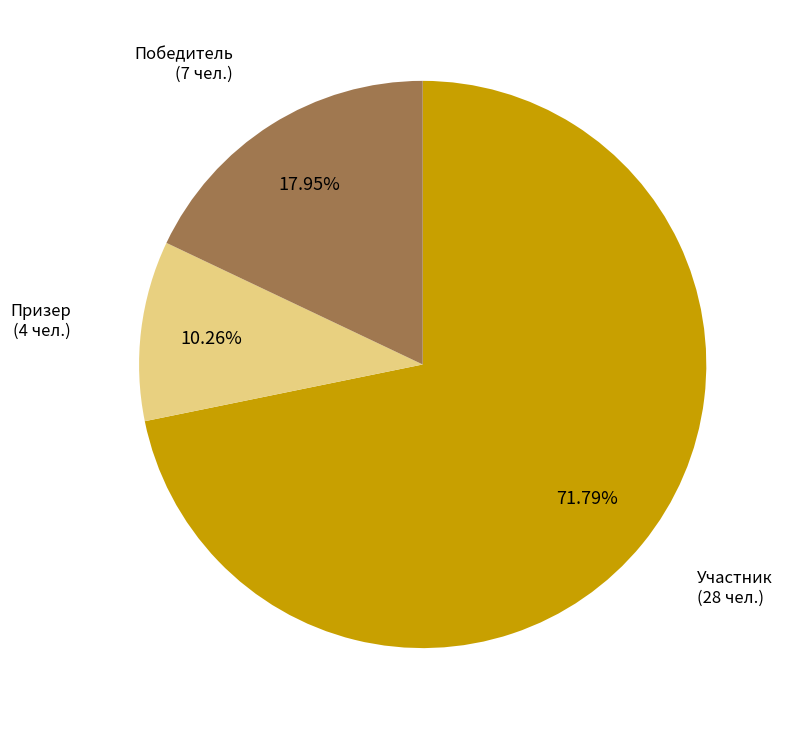

Is there any slice that represents more than half of the pie?

Yes